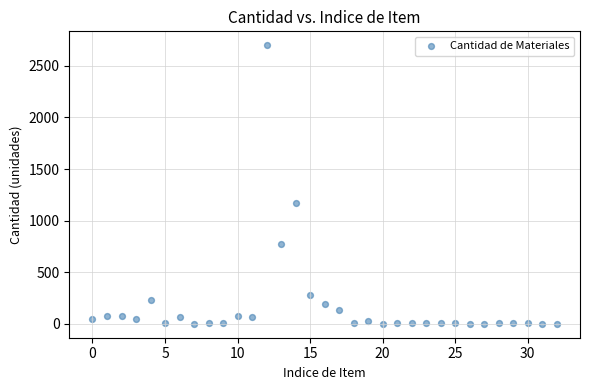

What Y value in the scatter plot is closest to 1350?

1175